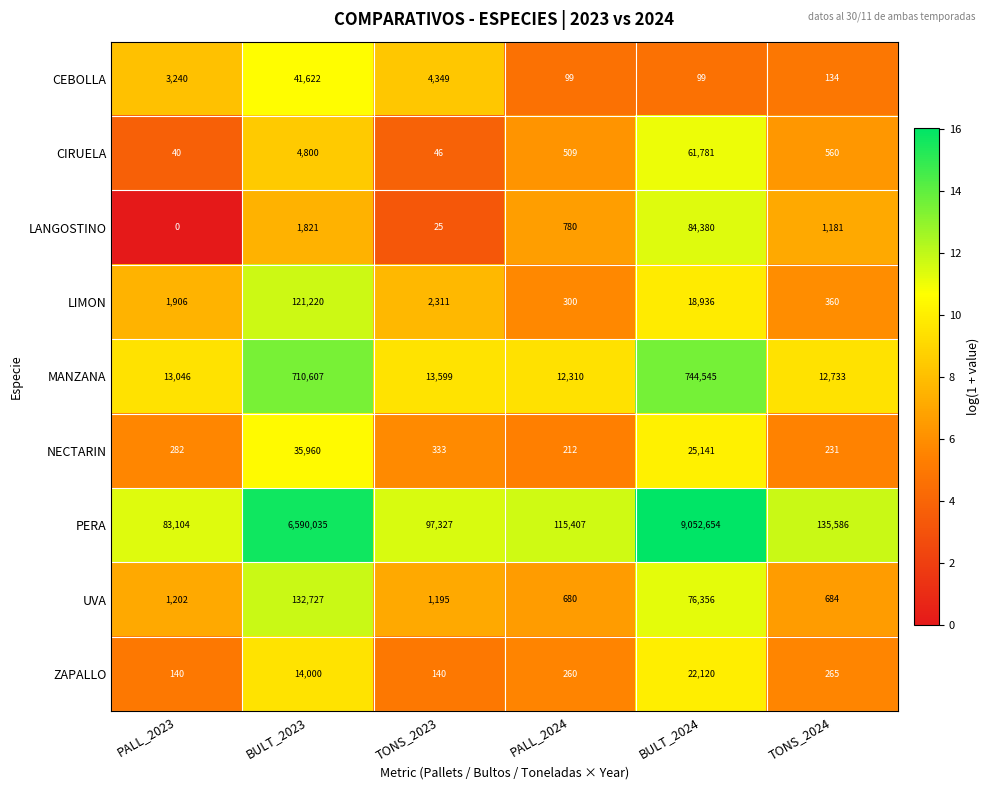

What is the total value across all series at BULT_2023?

7652792